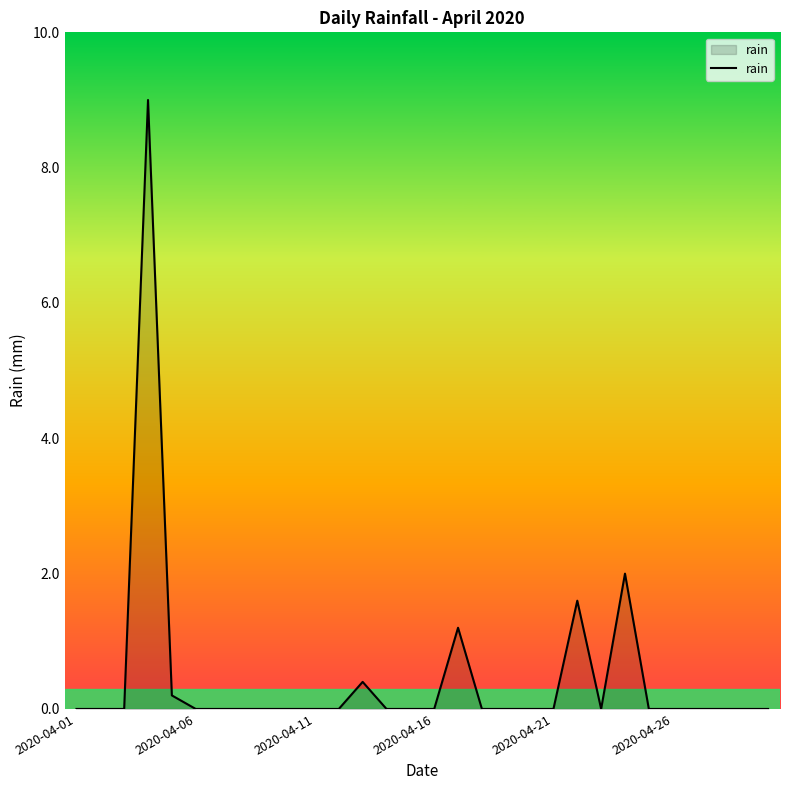

What is the difference between the maximum and minimum values?

9.0